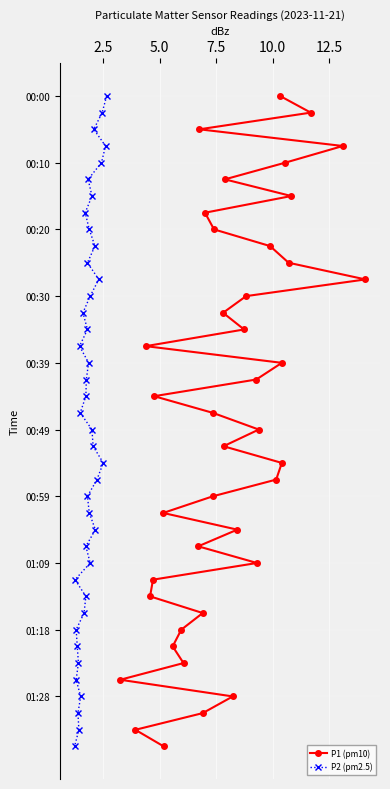

What are all the series names shown in the legend?

P1 (pm10), P2 (pm2.5)